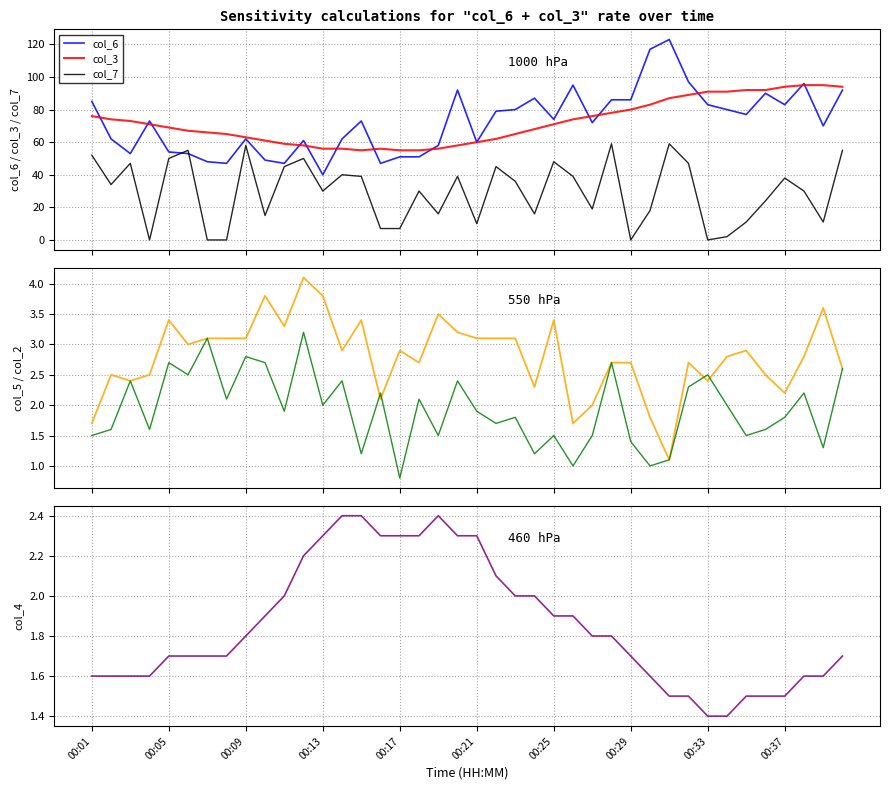

What is the sum of all col_7 values?

1181